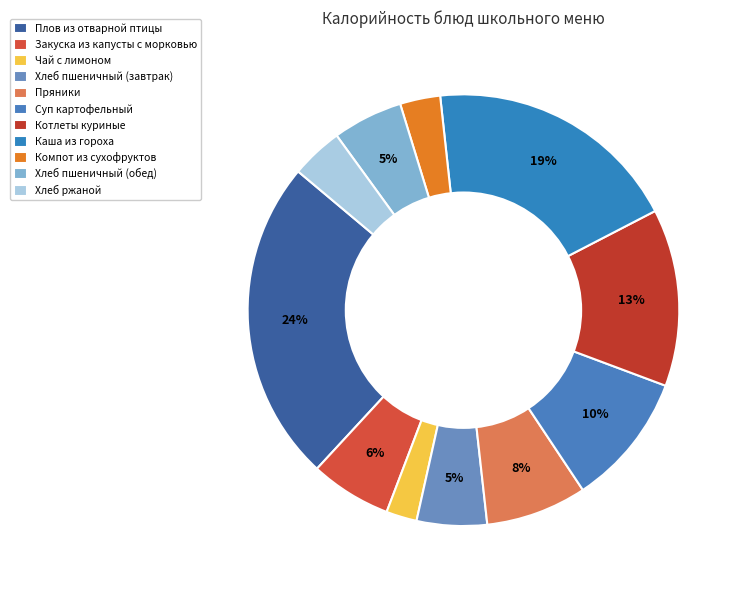

To the nearest percent, what is the combined percentage of Плов из отварной птицы and Закуска из капусты с морковью?

30%